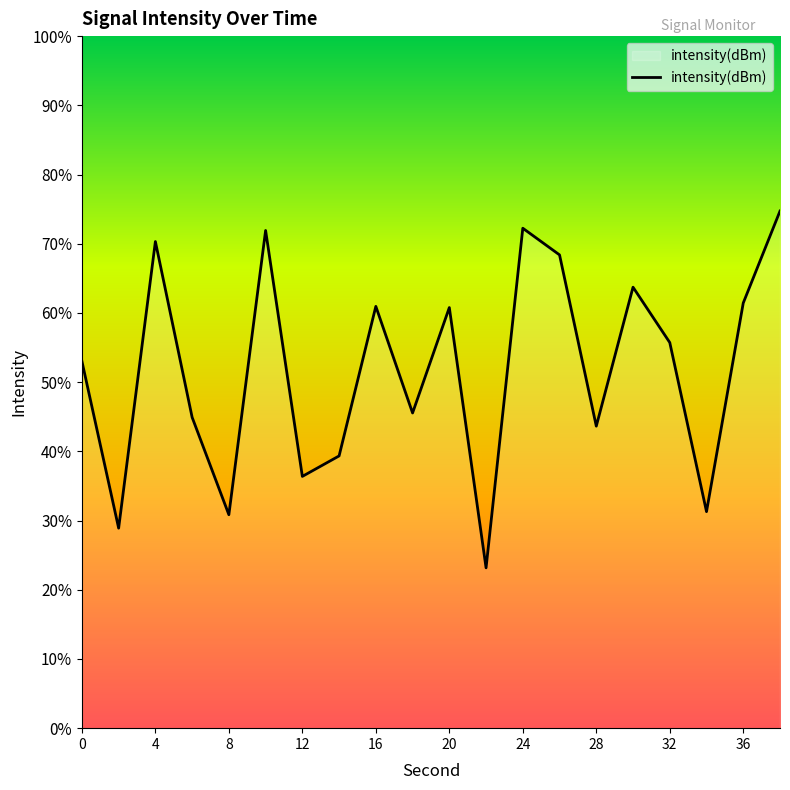

Does the chart display data point markers on the line(s)?

No